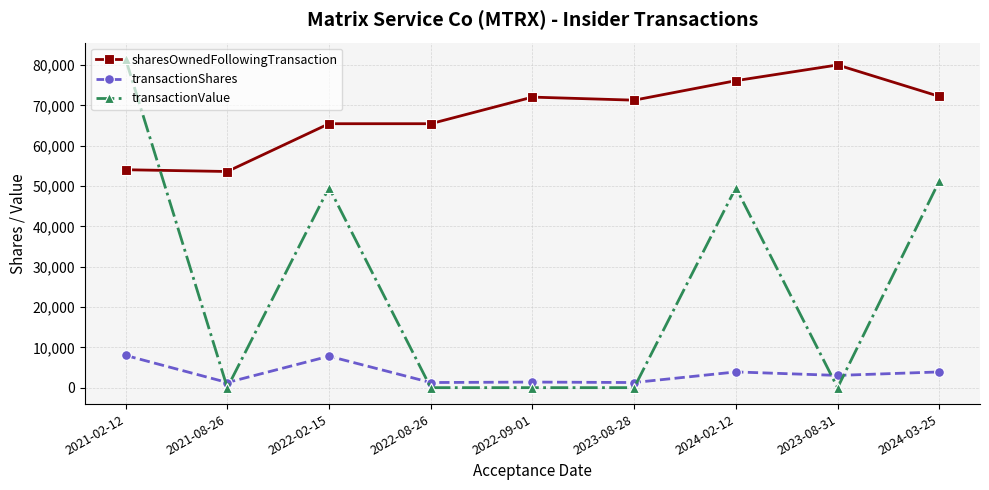

What position from the left is 2024-02-12?

7